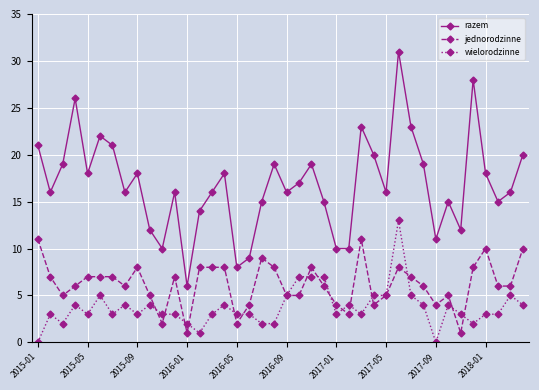

Which series has the largest total across all categories?

razem